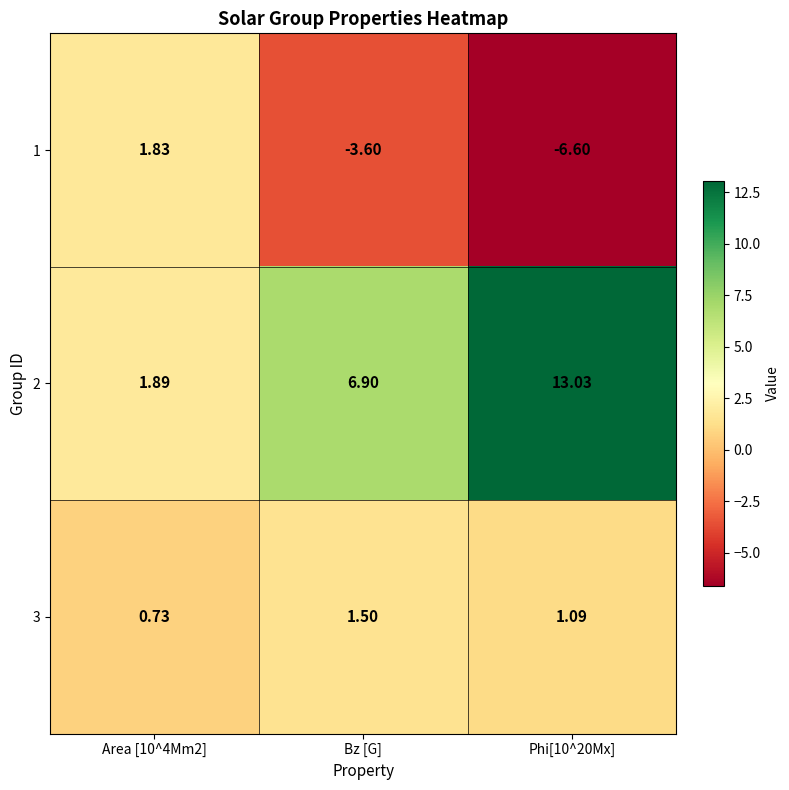

At how many categories does at least one series exceed 4?

2